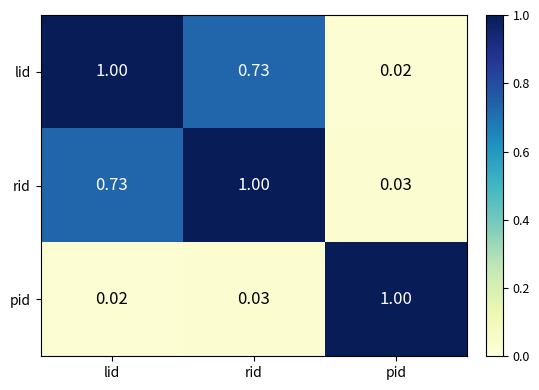

What is the difference between the highest and lowest values at rid?

1.0